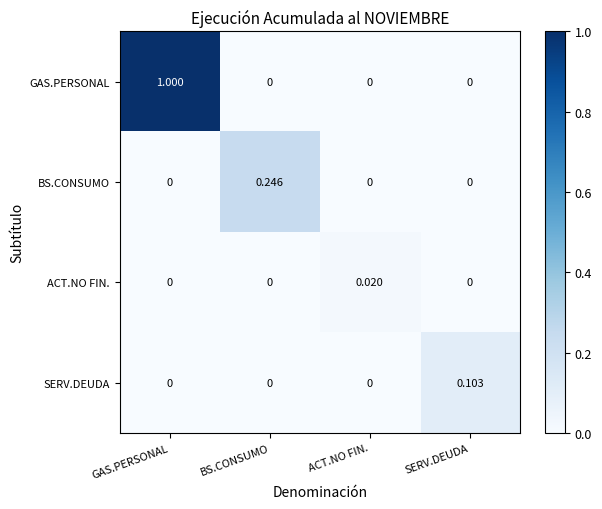

List the series in order of their peak value, lowest first.

ACT.NO FIN., SERV.DEUDA, BS.CONSUMO, GAS.PERSONAL